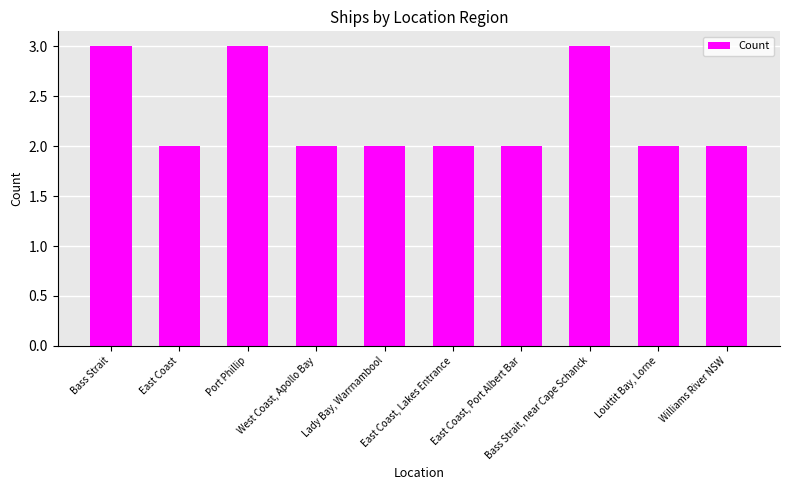

What is the average value?

2